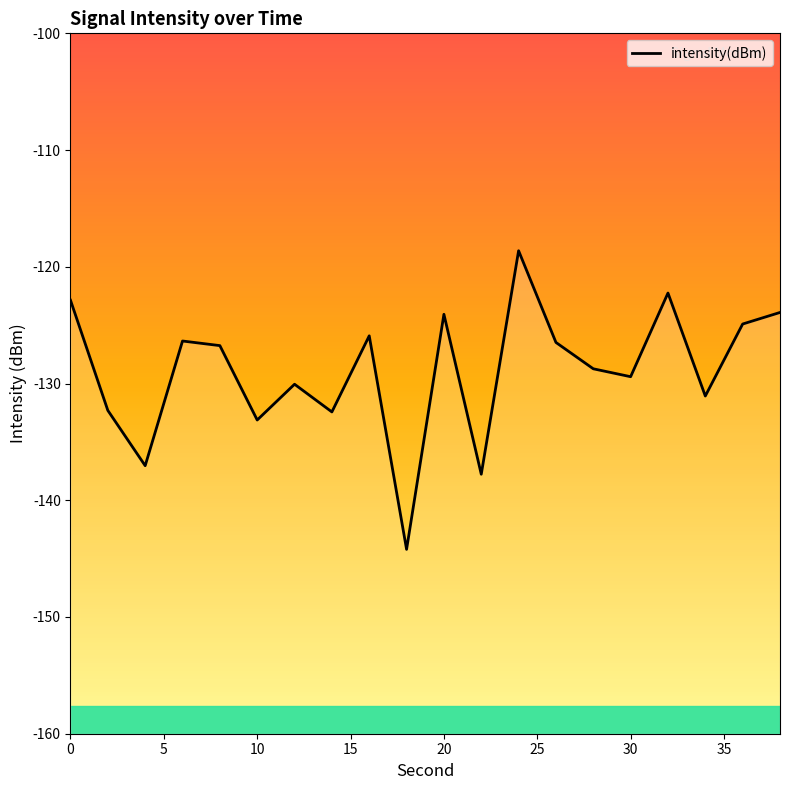

Read the value at 20.

-124.1